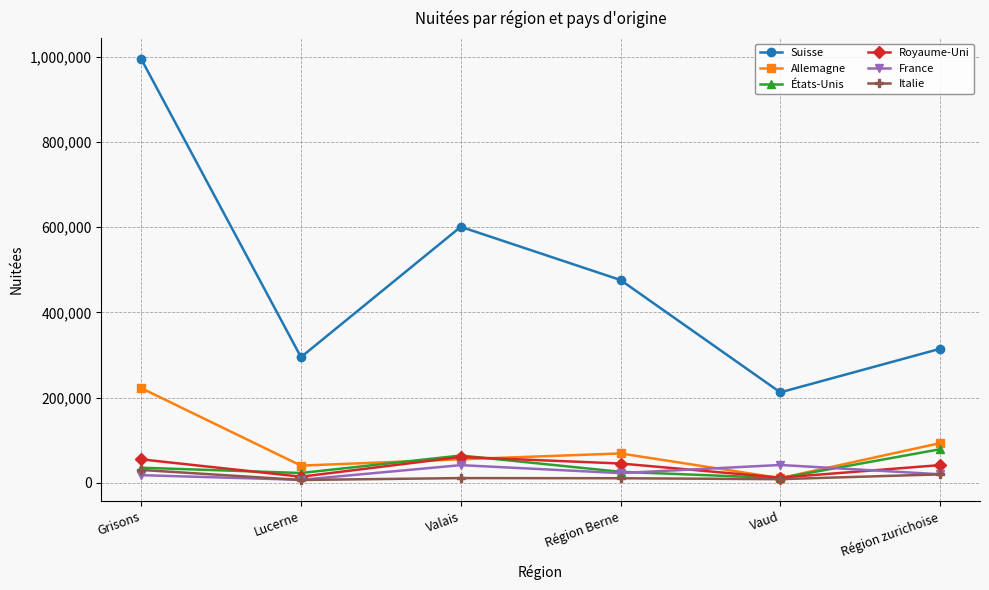

What is the difference between the Italie values at Valais and Lucerne?

4417